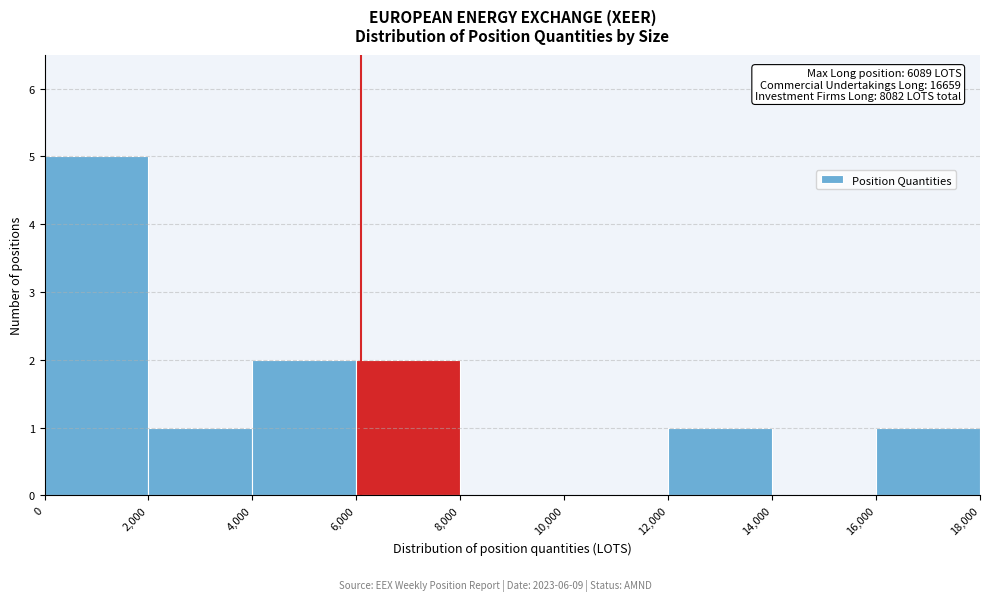

Which range on the x-axis has the tallest bar?

0 to 2,000